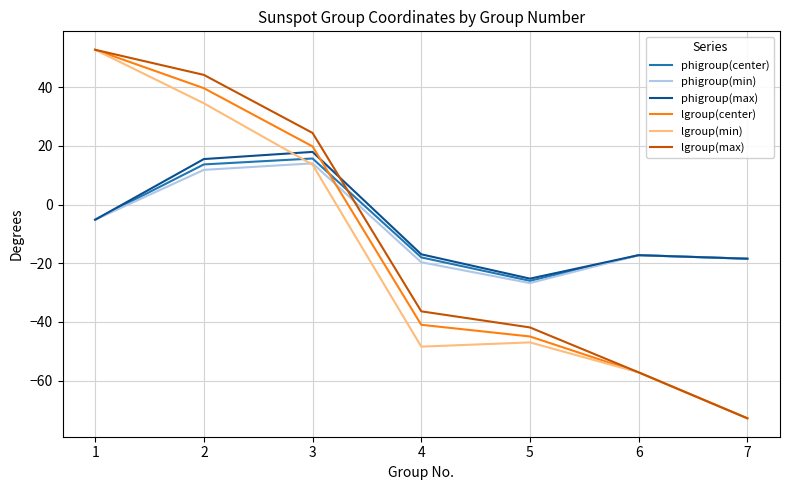

True or false: lgroup(center) and phigroup(max) intersect in this chart.

True